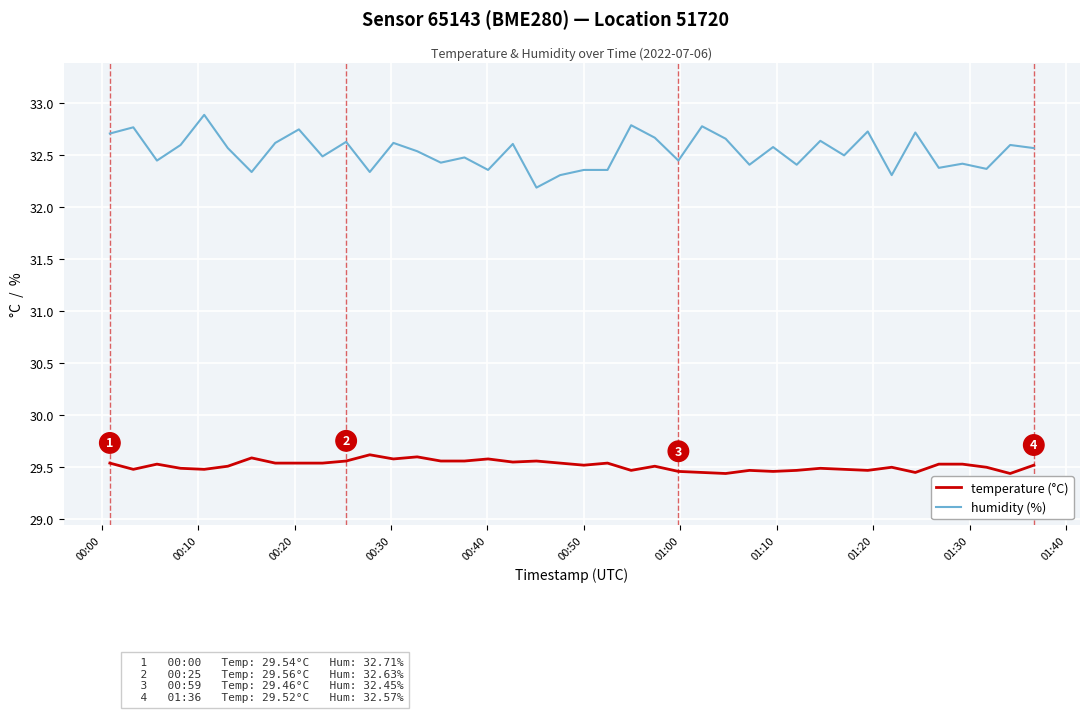

Which series has the largest total across all categories?

humidity (%)